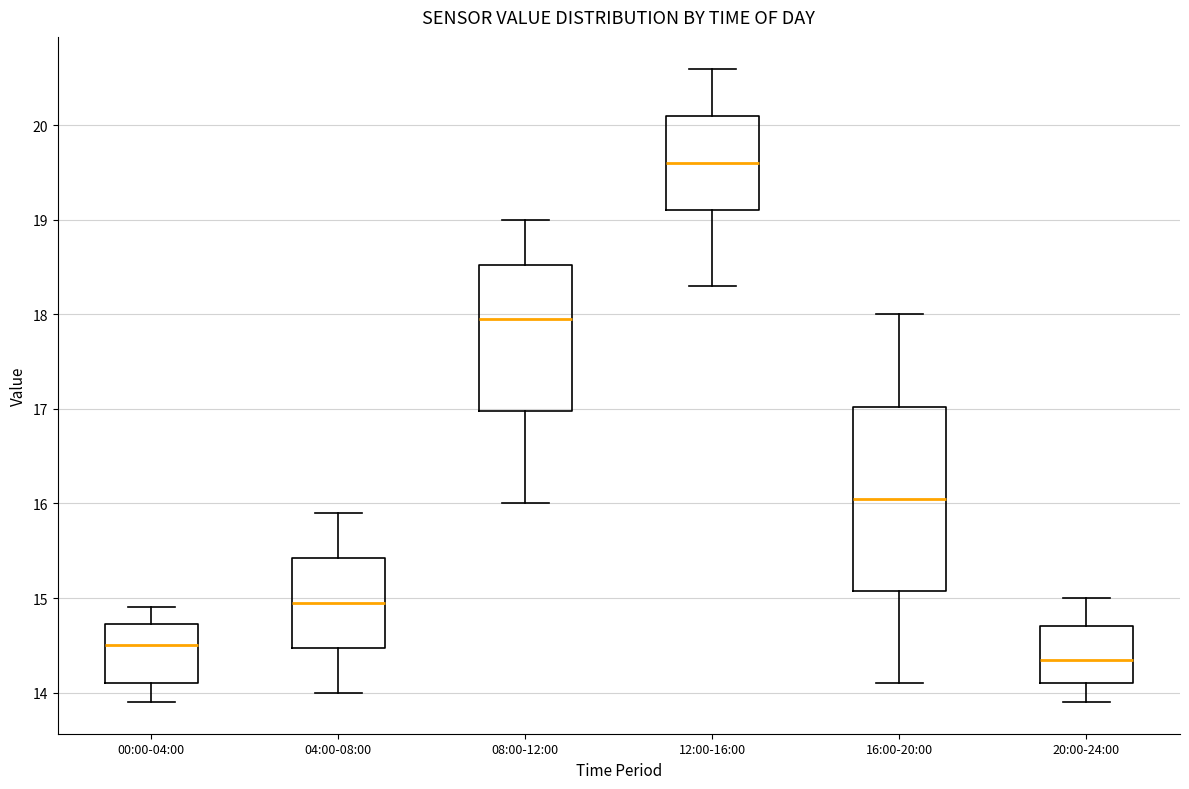

Which box's median line is the highest?

12:00-16:00